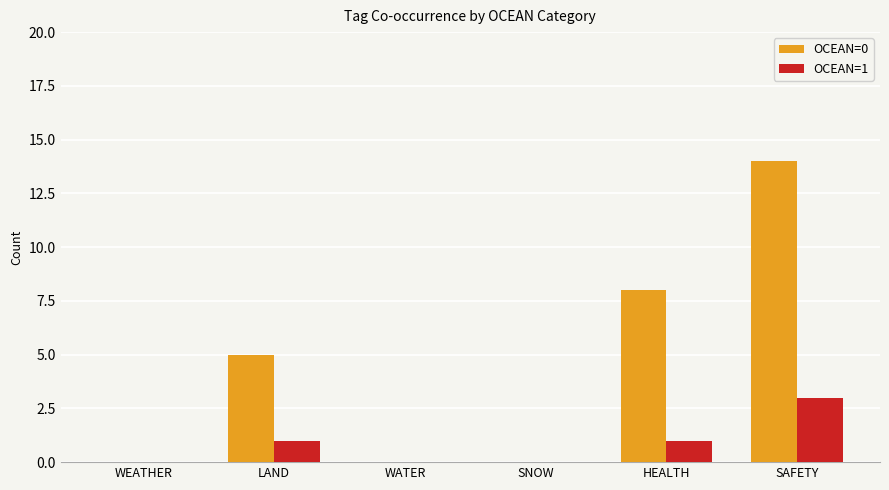

At which category is the sum across all series the highest?

SAFETY